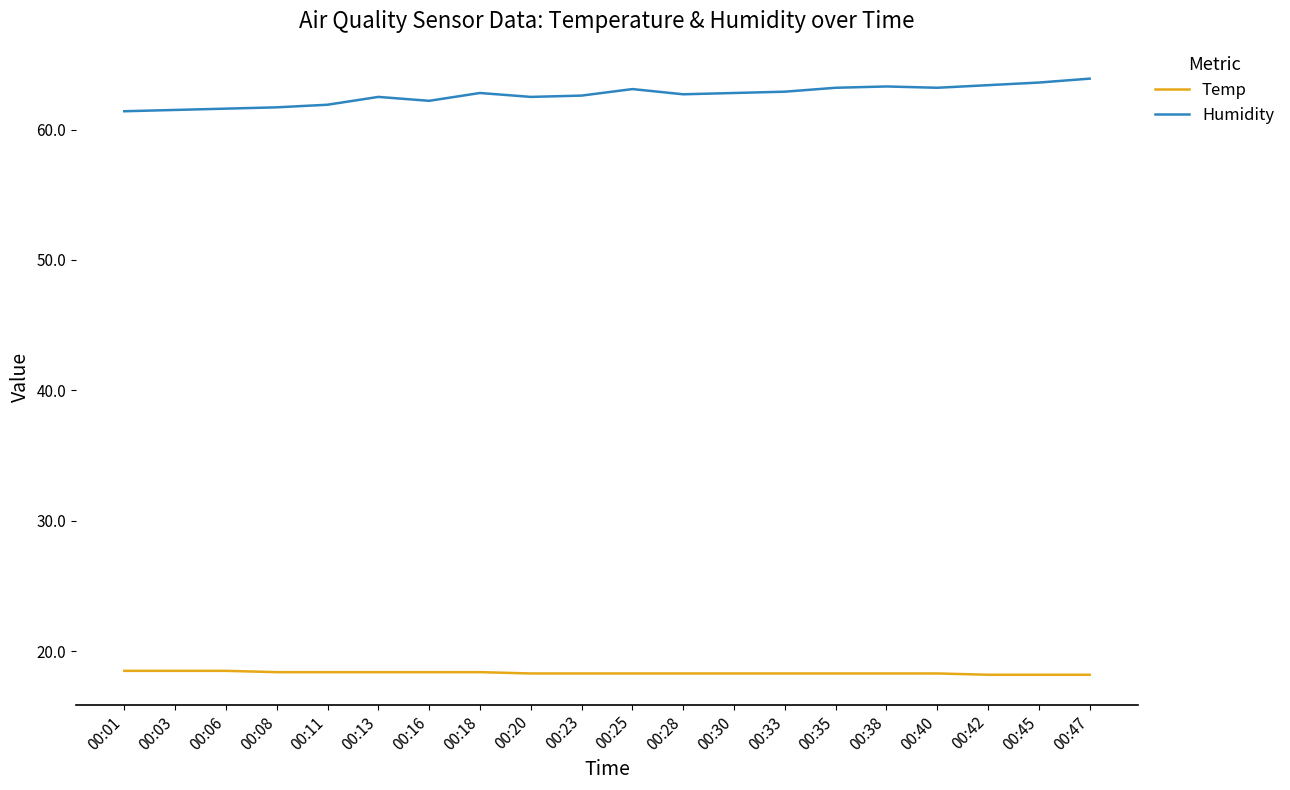

True or false: Temp has a value of 18.3 at 00:35.

True